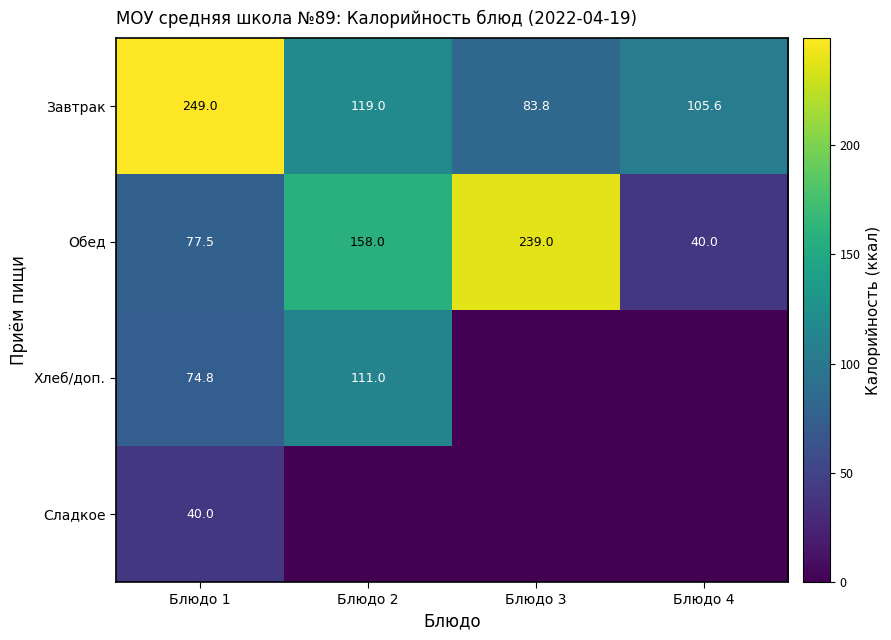

What is the sum of the Завтрак values at Блюдо 1 and Блюдо 2?

368.0